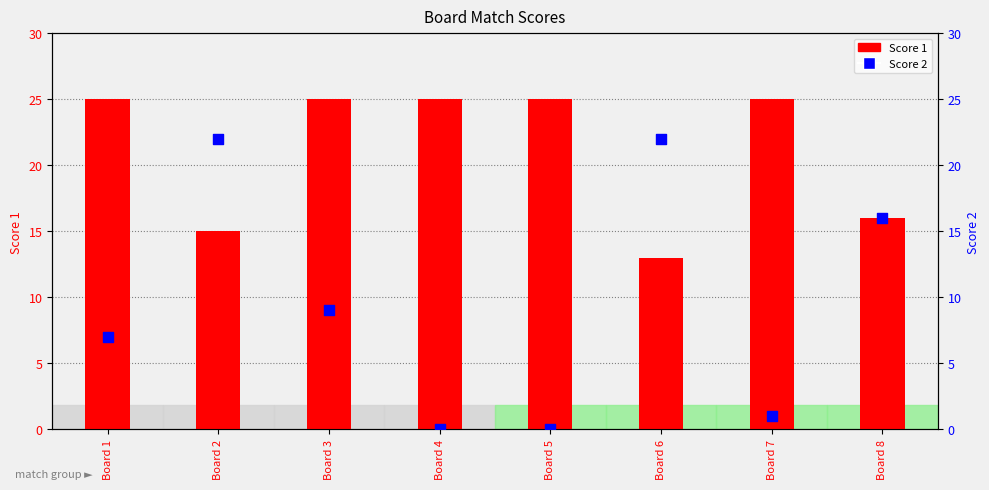

Which series has the widest spread of Y values?

Score 2